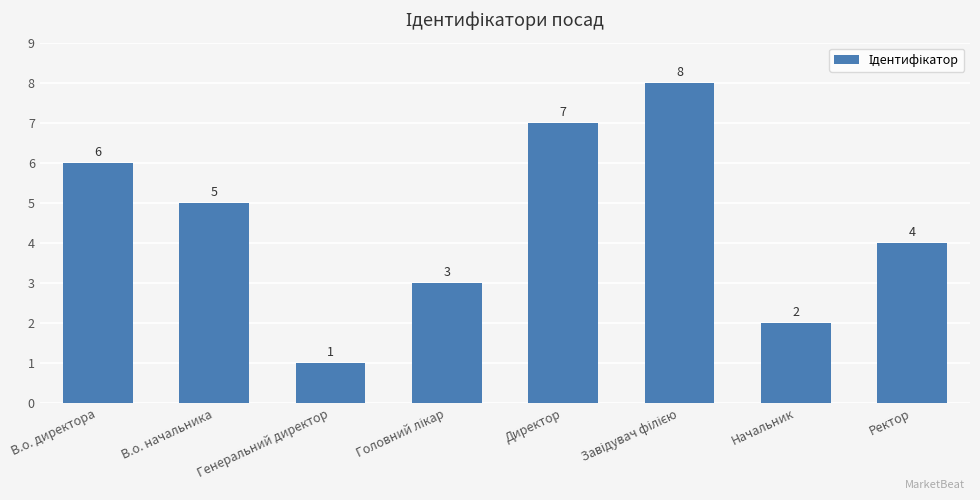

Reading right to left, list all the values displayed in this chart.

4	2	8	7	3	1	5	6